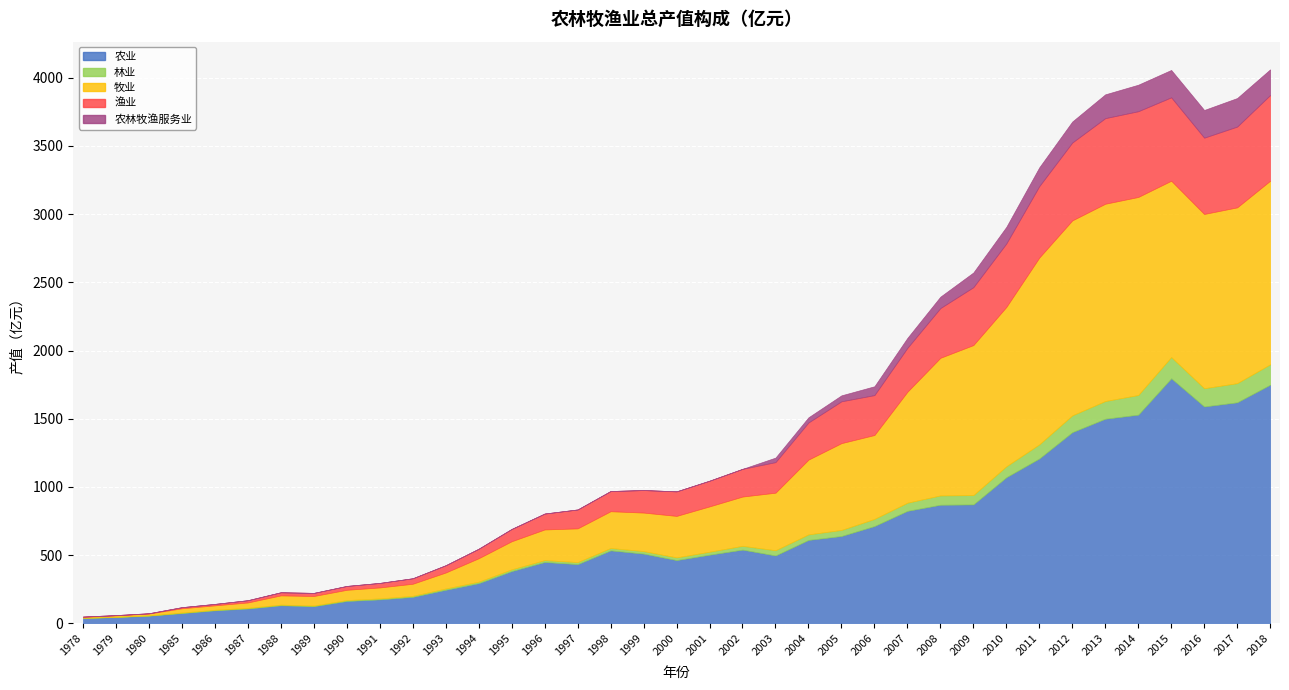

Between 2006 and 2001, which is larger?

2006